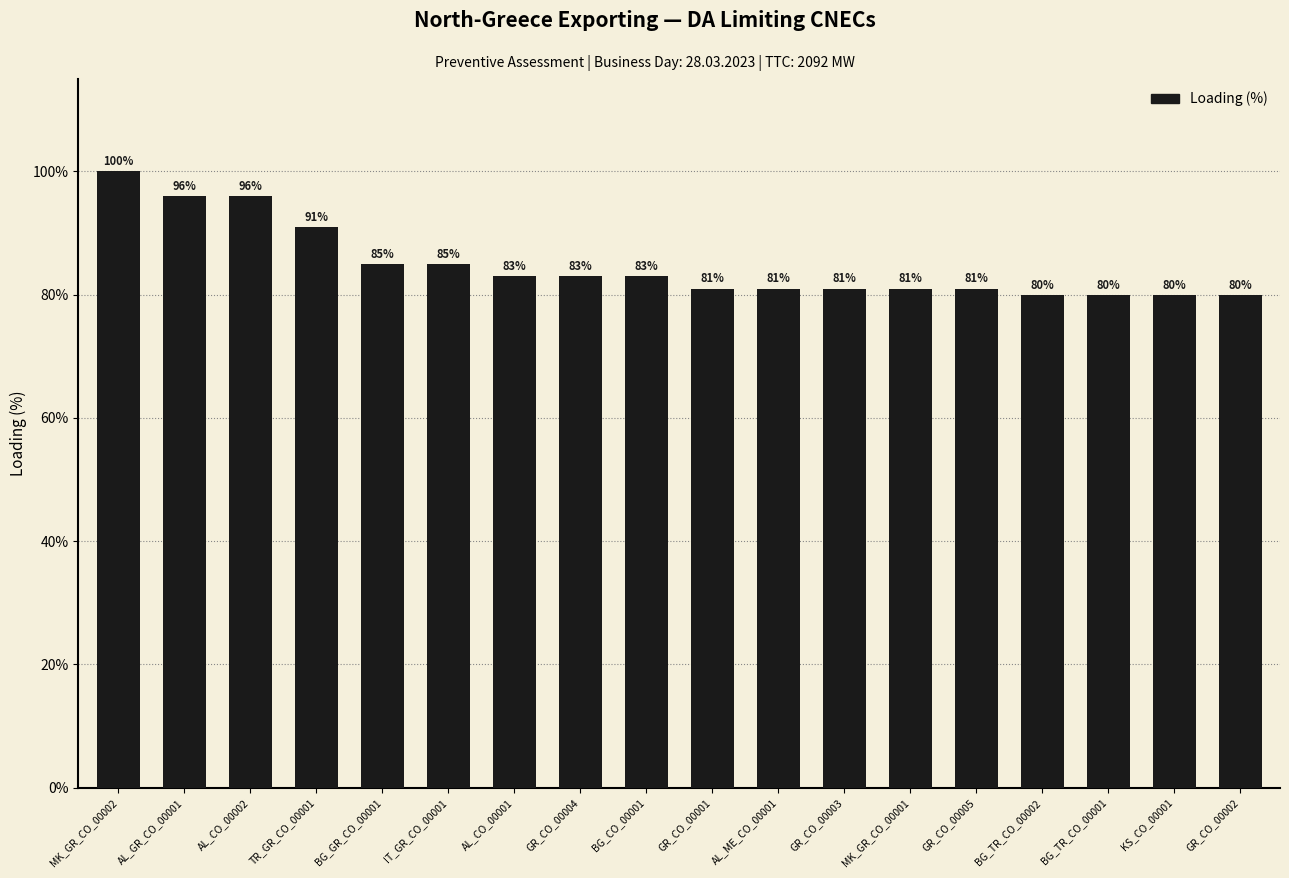

Where does the data first go above 83?

MK_GR_CO_00002